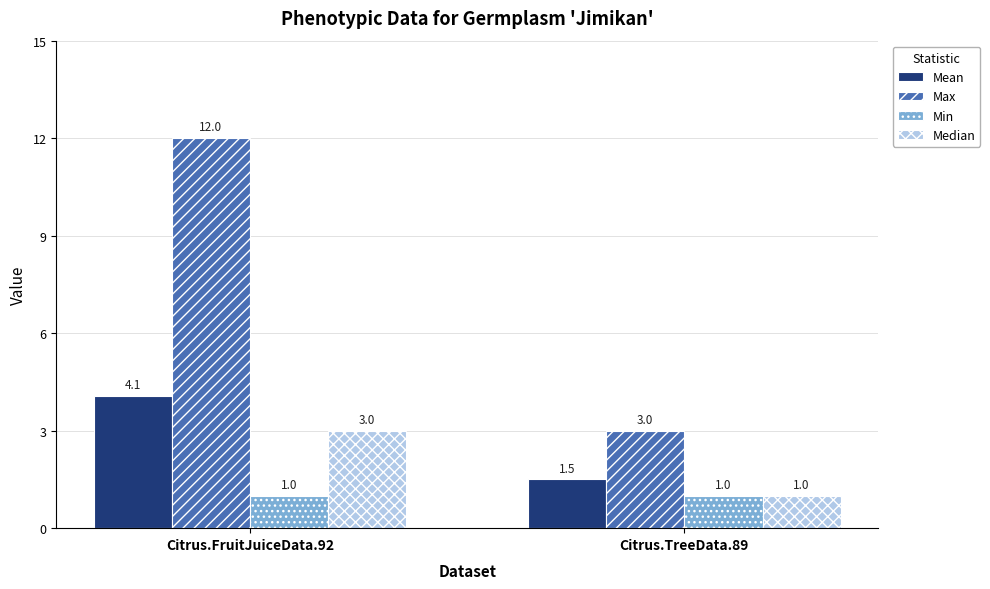

Which series has the largest total across all categories?

Max